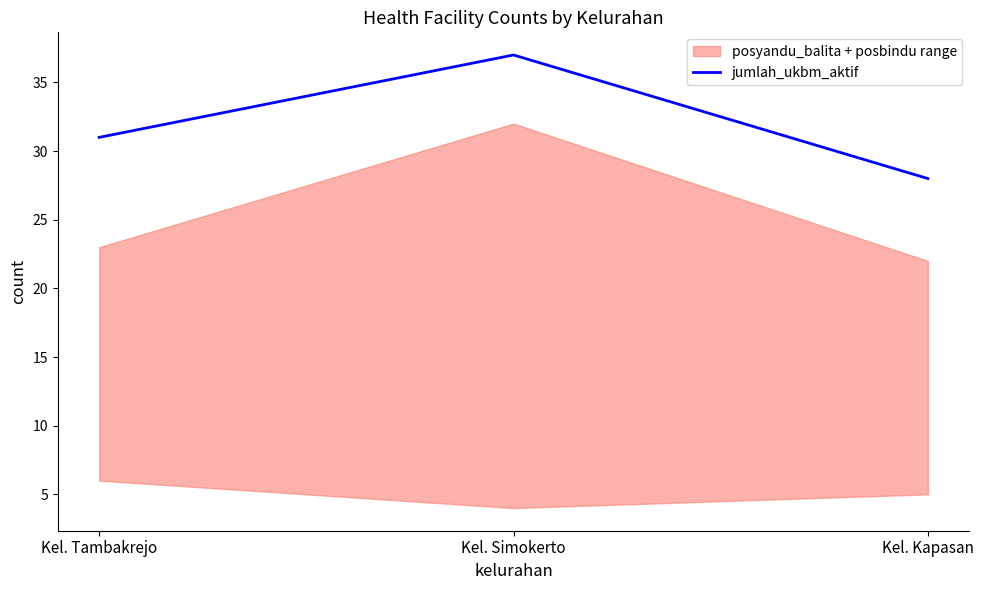

True or false: the data shows 28 at Kel. Kapasan.

True